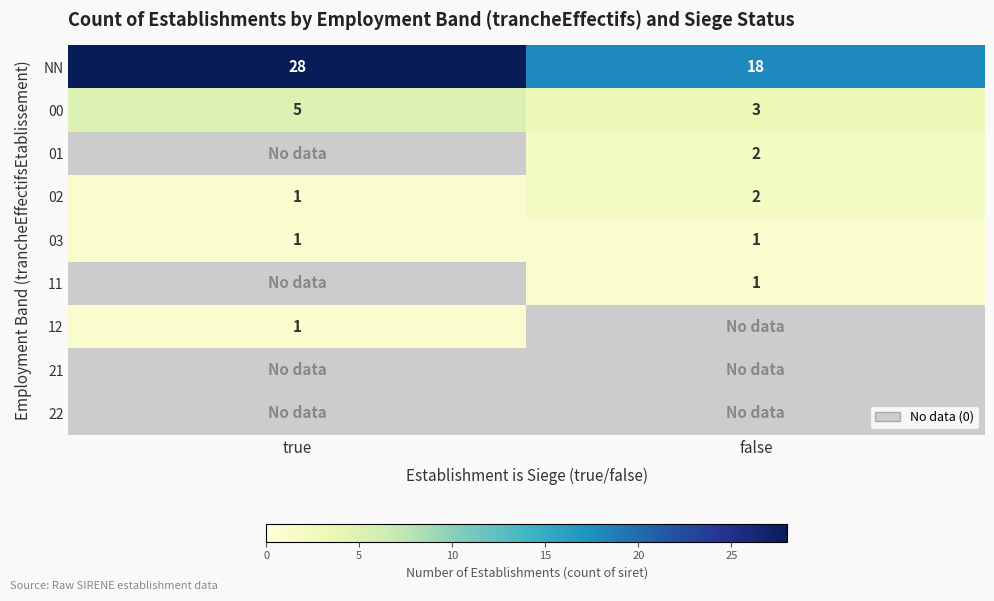

How many values in the NN series are below 28?

1